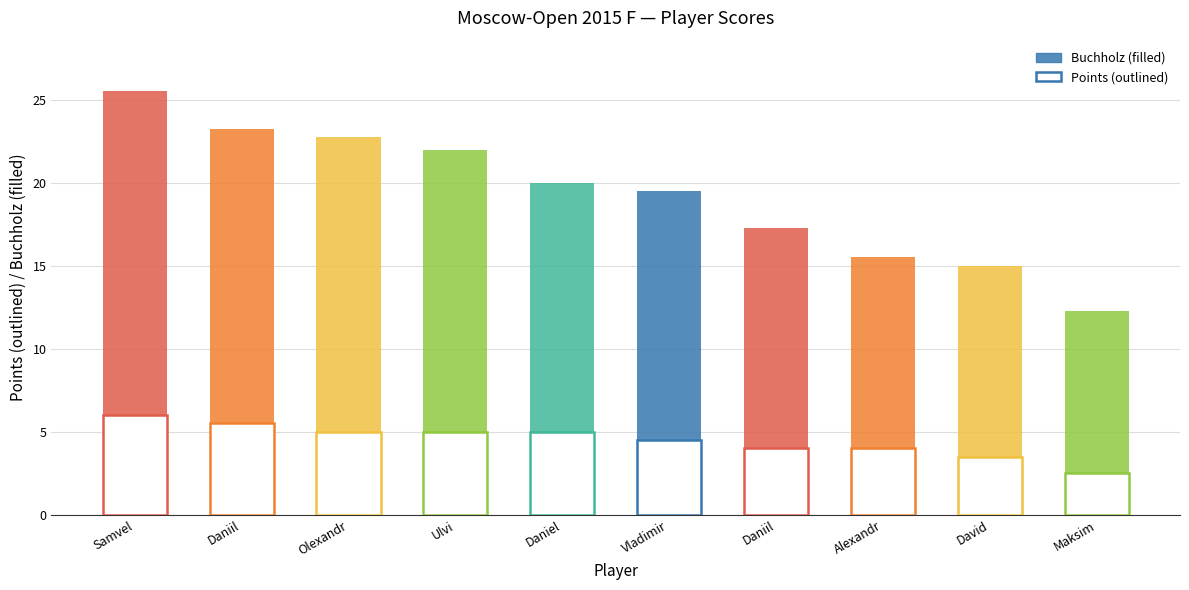

What is the difference between the Points values at Yuffa Daniil and Paravyan David?

0.5